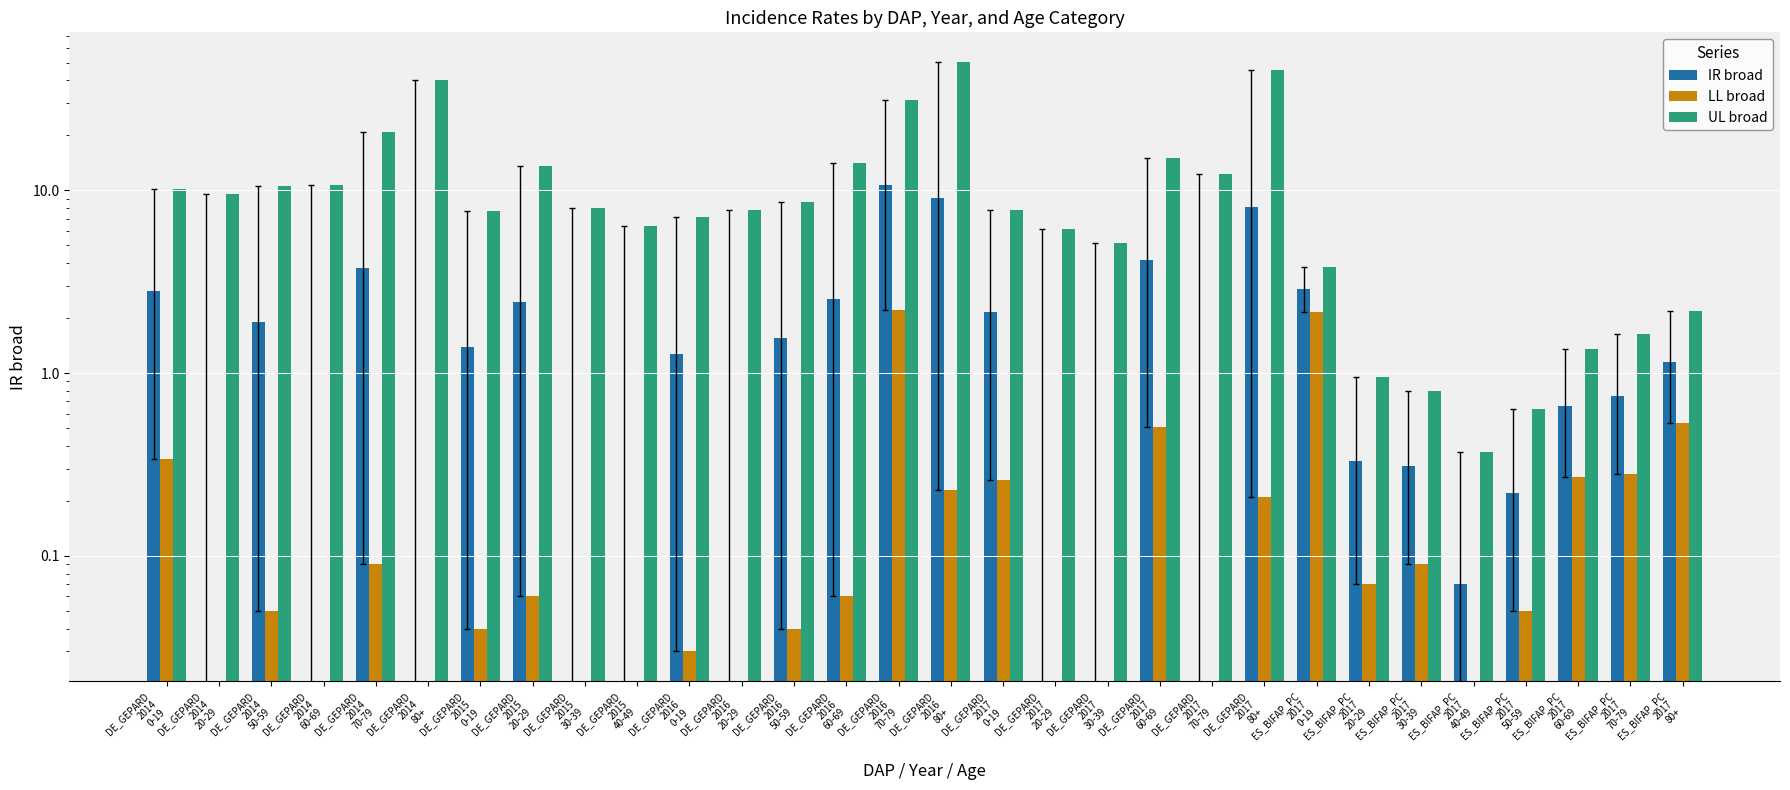

Count the number of categories in the chart.

30